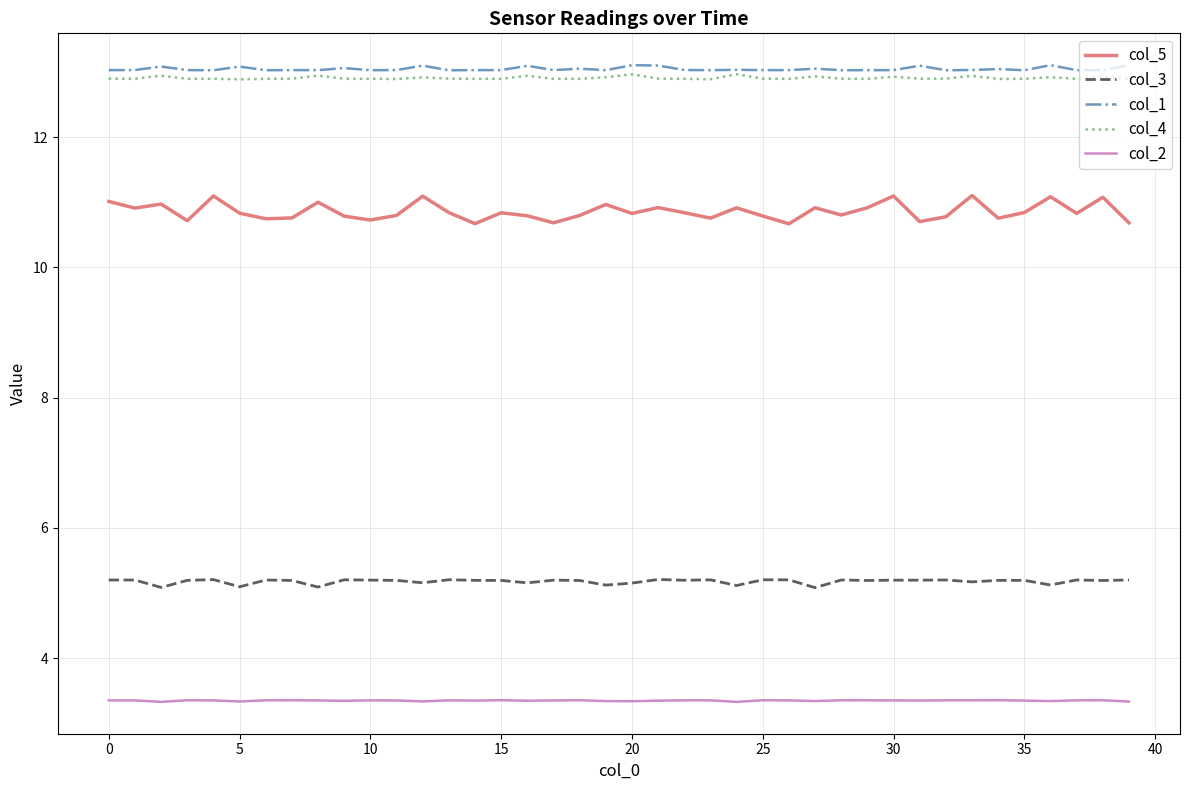

True or false: col_4 and col_3 cross at least once.

False